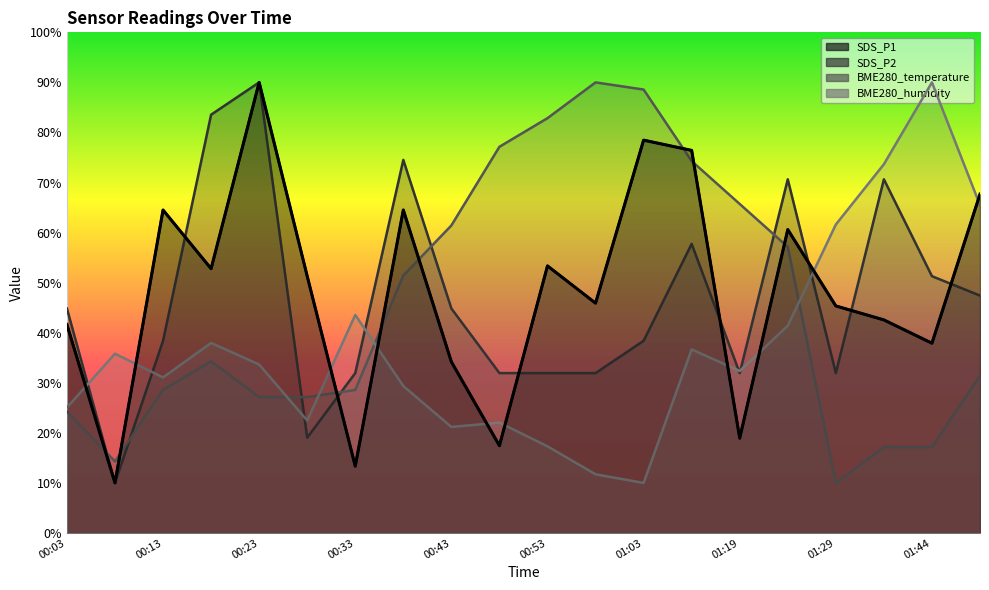

Does the chart display data point markers on the line(s)?

No